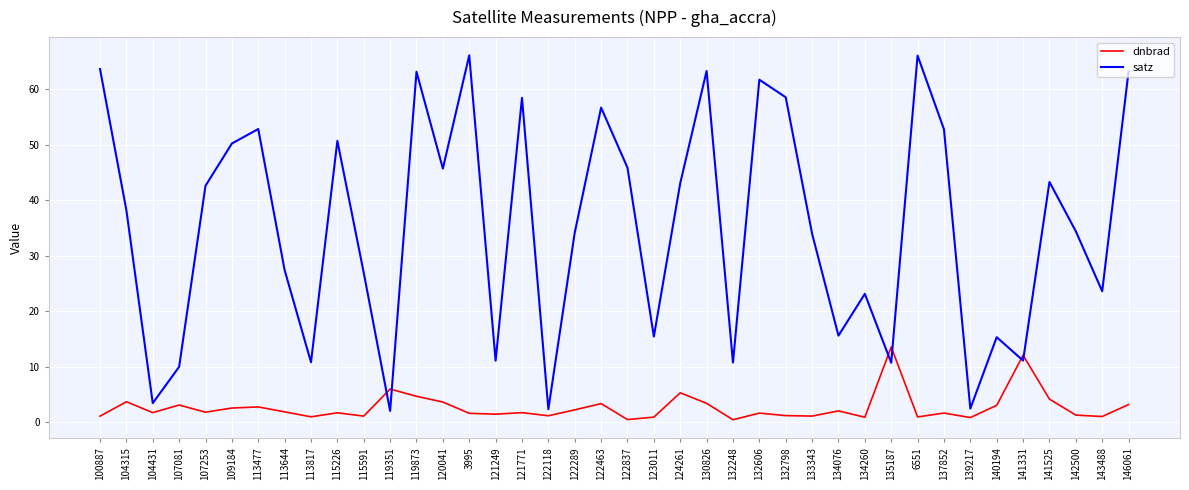

Which series ends up on top after the final intersection of satz and dnbrad?

satz